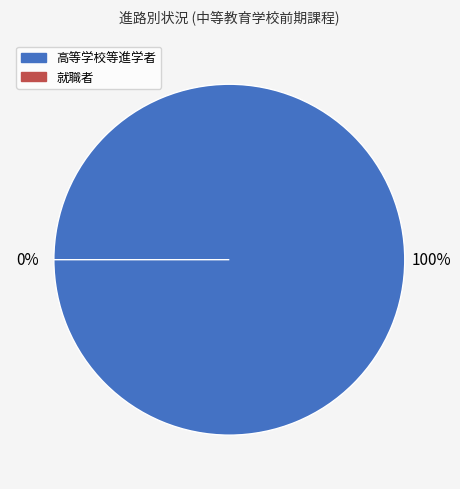

To the nearest percent, what is the average slice percentage?

20%